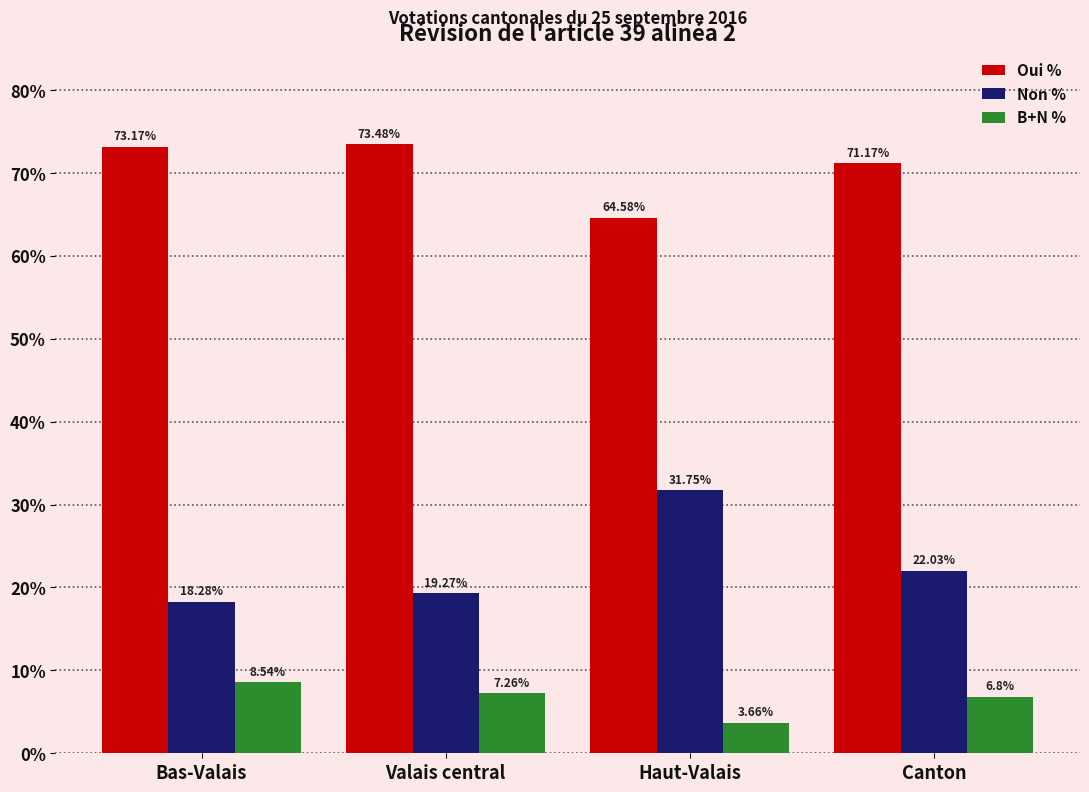

Rank the categories by B+N % value from lowest to highest.

Haut-Valais, Canton, Valais central, Bas-Valais